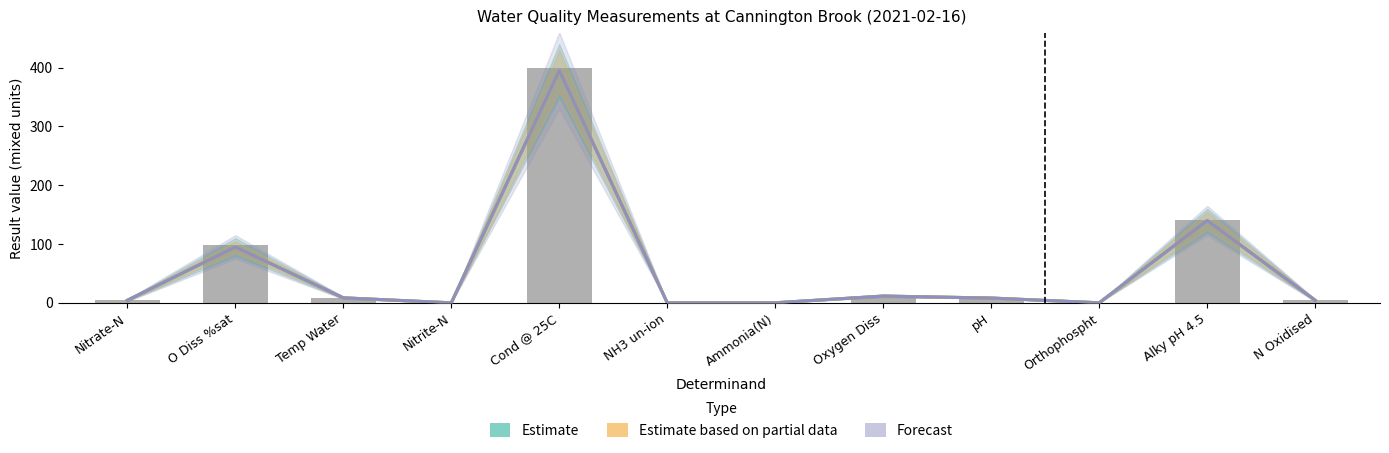

At how many categories does at least one series exceed 73?

3